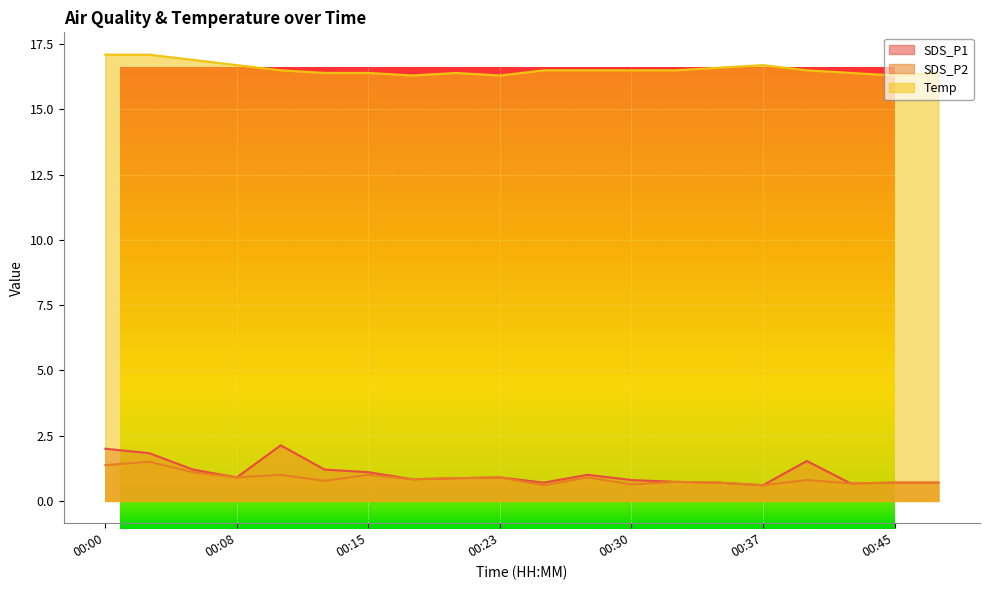

Reading left to right, extract all data points from this chart.

SDS_P1: 00:00=2.0	00:03=1.8	00:05=1.2	00:08=0.9	00:10=2.1	00:13=1.2	00:15=1.1	00:18=0.8	00:20=0.9	00:23=0.9	00:25=0.7	00:28=1.0	00:30=0.8	00:33=0.7	00:35=0.7	00:37=0.6	00:40=1.5	00:42=0.7	00:45=0.7	00:47=0.7
SDS_P2: 00:00=1.4	00:03=1.5	00:05=1.1	00:08=0.9	00:10=1.0	00:13=0.8	00:15=1.0	00:18=0.8	00:20=0.9	00:23=0.9	00:25=0.6	00:28=0.9	00:30=0.6	00:33=0.7	00:35=0.7	00:37=0.6	00:40=0.8	00:42=0.7	00:45=0.7	00:47=0.7
Temp: 00:00=17.1	00:03=17.1	00:05=16.9	00:08=16.7	00:10=16.5	00:13=16.4	00:15=16.4	00:18=16.3	00:20=16.4	00:23=16.3	00:25=16.5	00:28=16.5	00:30=16.5	00:33=16.5	00:35=16.6	00:37=16.7	00:40=16.5	00:42=16.4	00:45=16.3	00:47=16.4